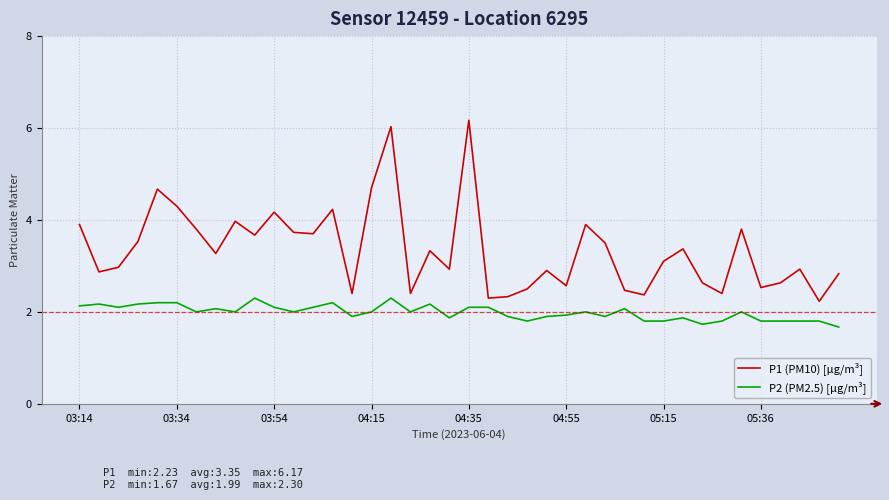

True or false: P1 (PM10) [µg/m³] and P2 (PM2.5) [µg/m³] intersect in this chart.

False